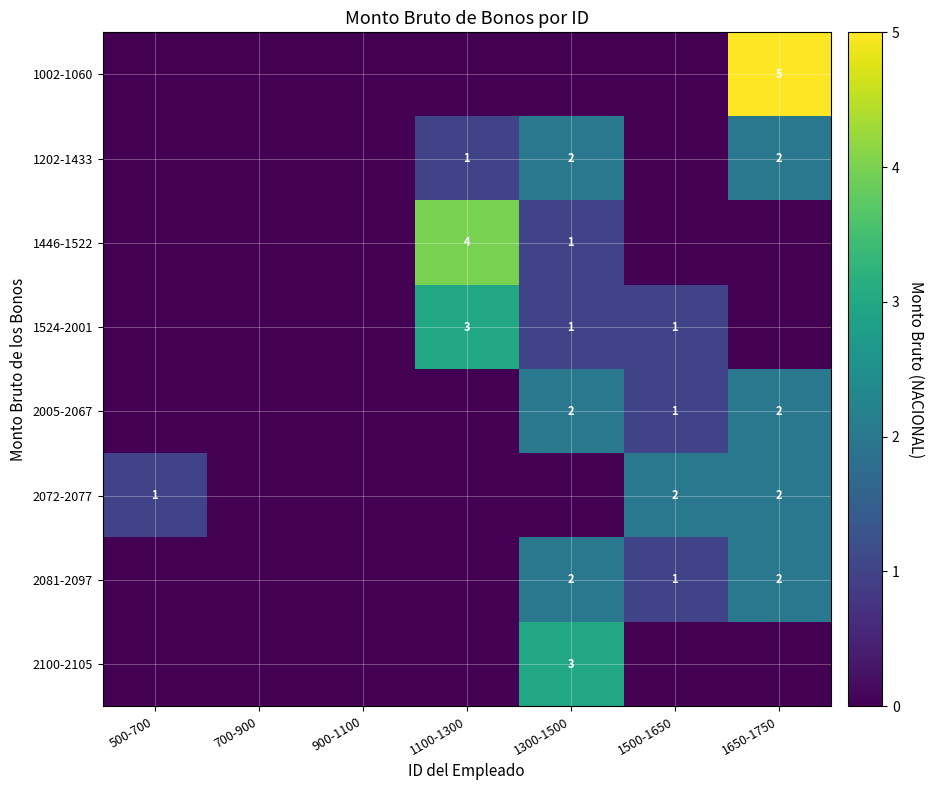

The 1524-2001 series shows 2 at 1300-1500. True or false?

False